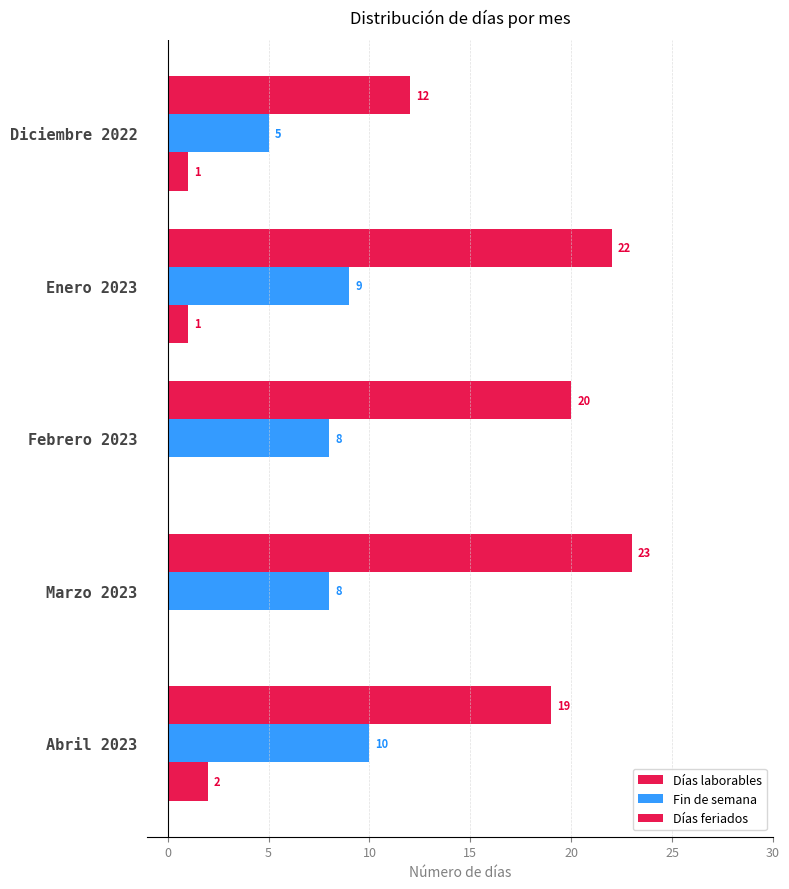

How many categories are shown in the chart?

5